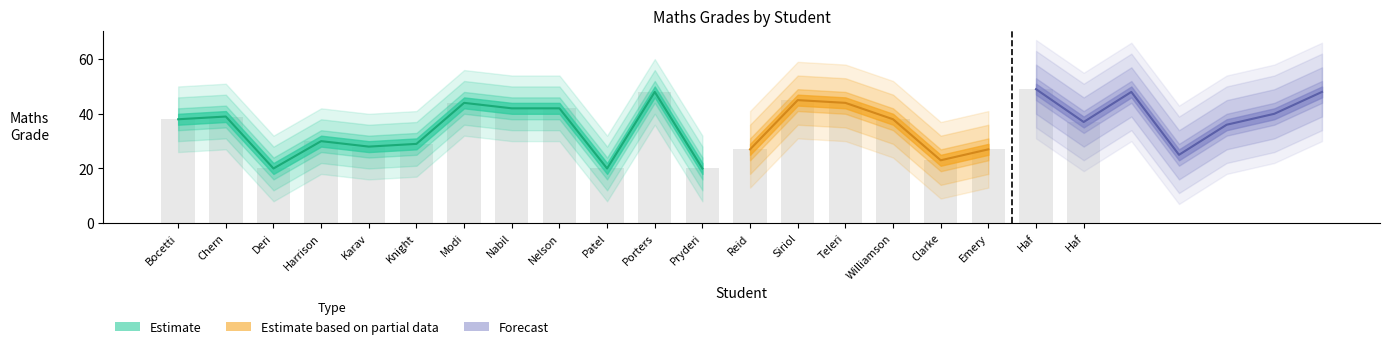

What is the minimum value shown in the chart?

20